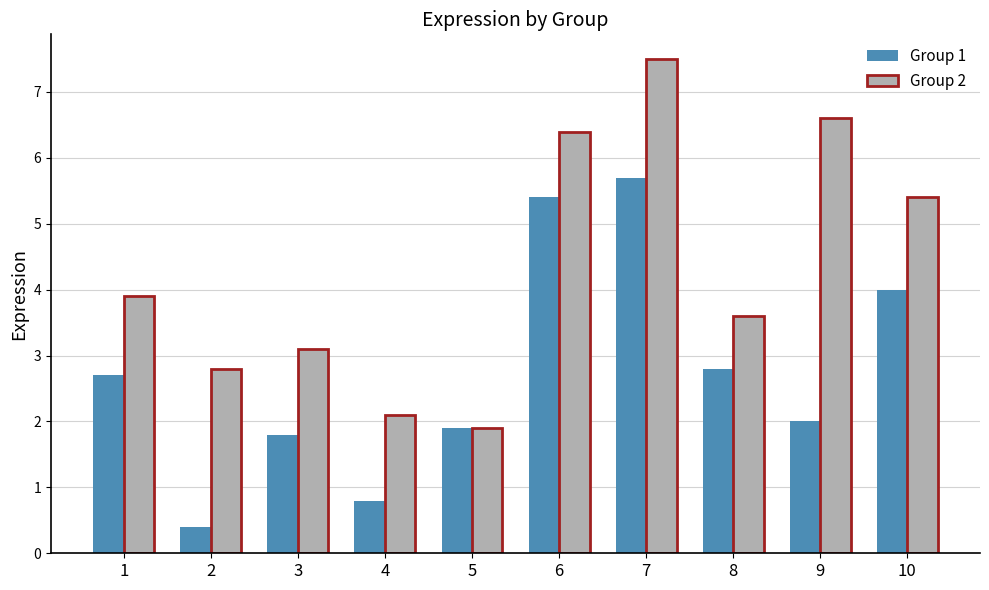

The Group 2 series shows 0.7 at 5. True or false?

False